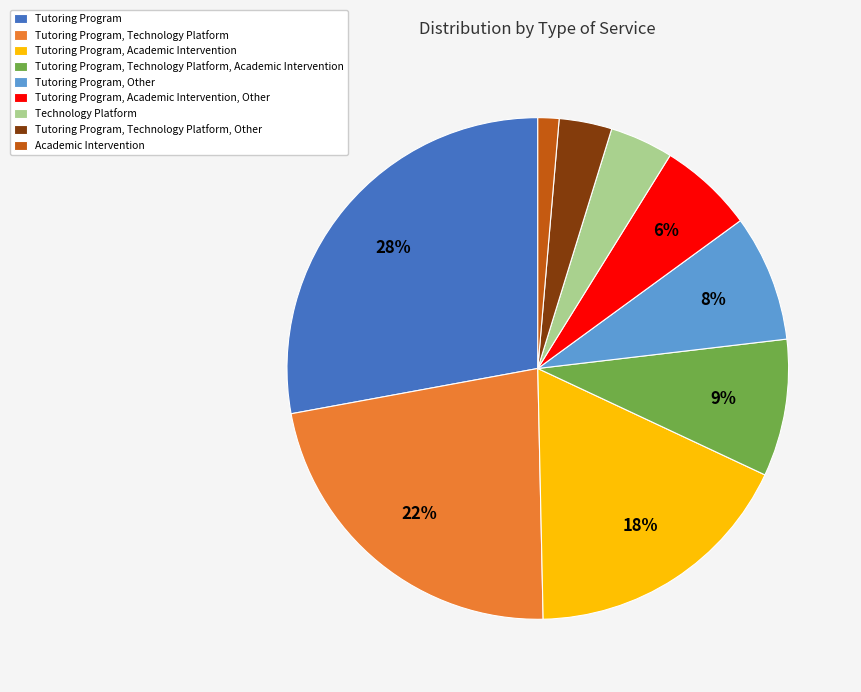

What is the largest slice in the pie chart?

Tutoring Program